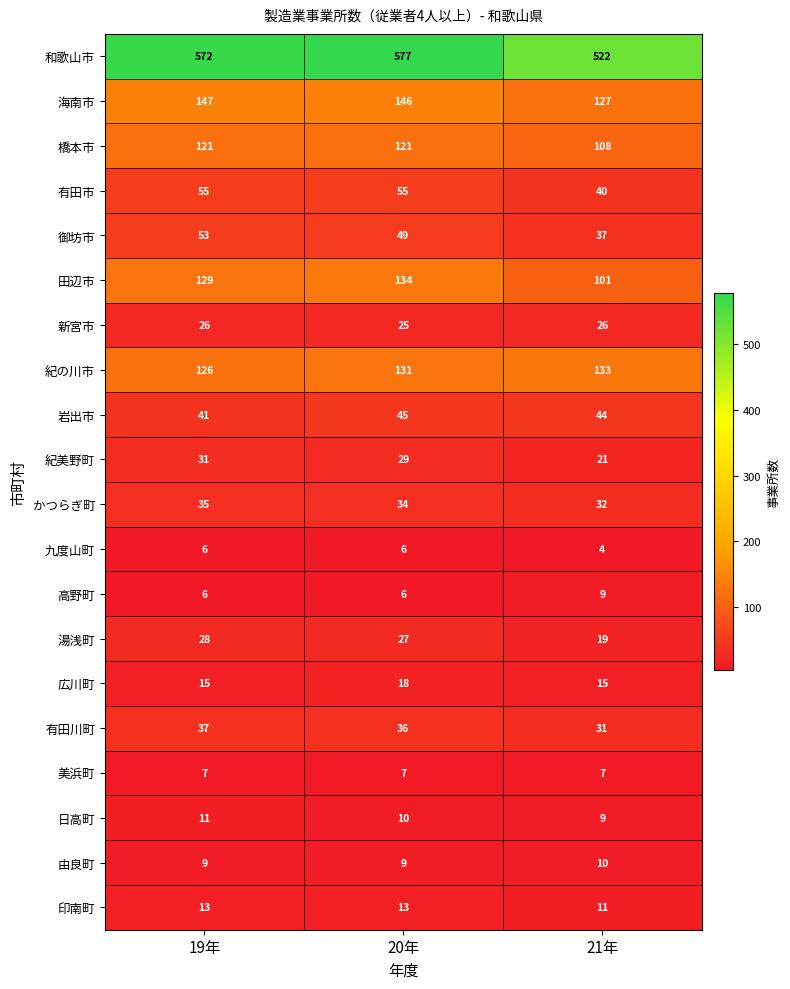

What is the sum of all 九度山町 values?

16